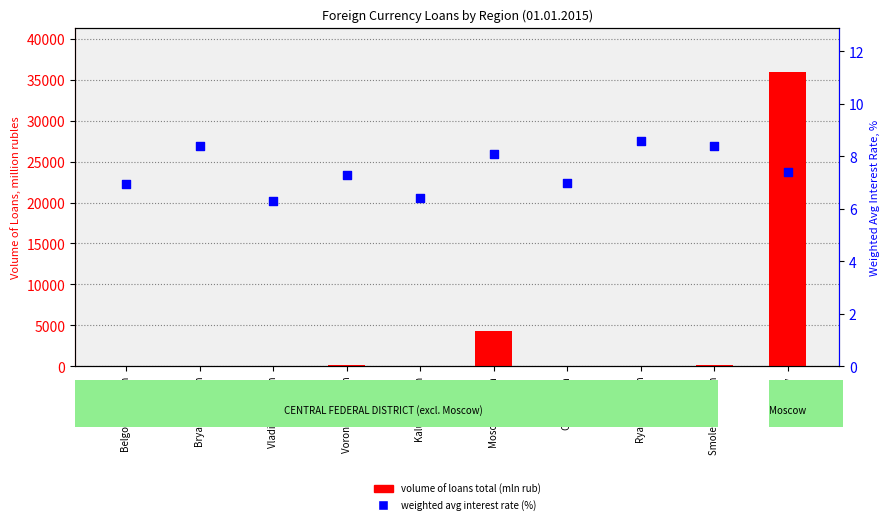

At how many categories does at least one series exceed 6857?

1